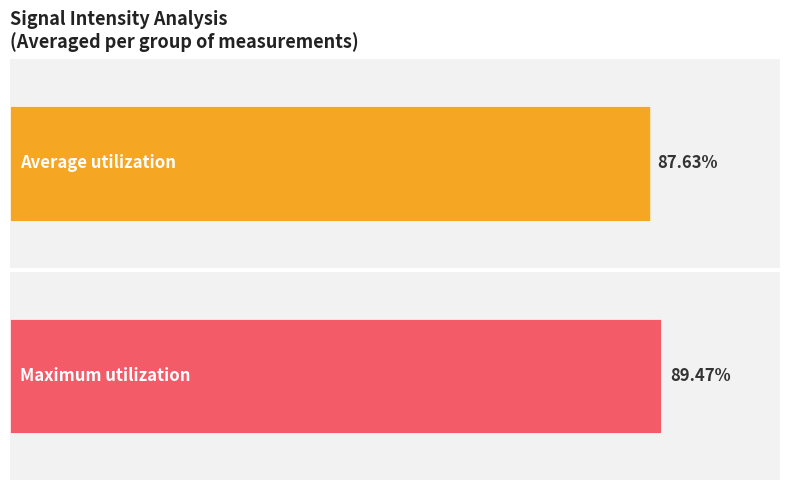

Is it true that Maximum utilization equals 206.7 at 0?

False